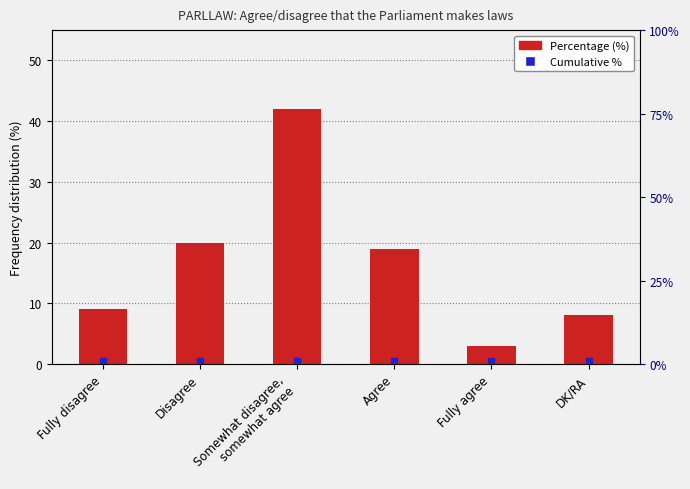

How many data points does each series have?

6